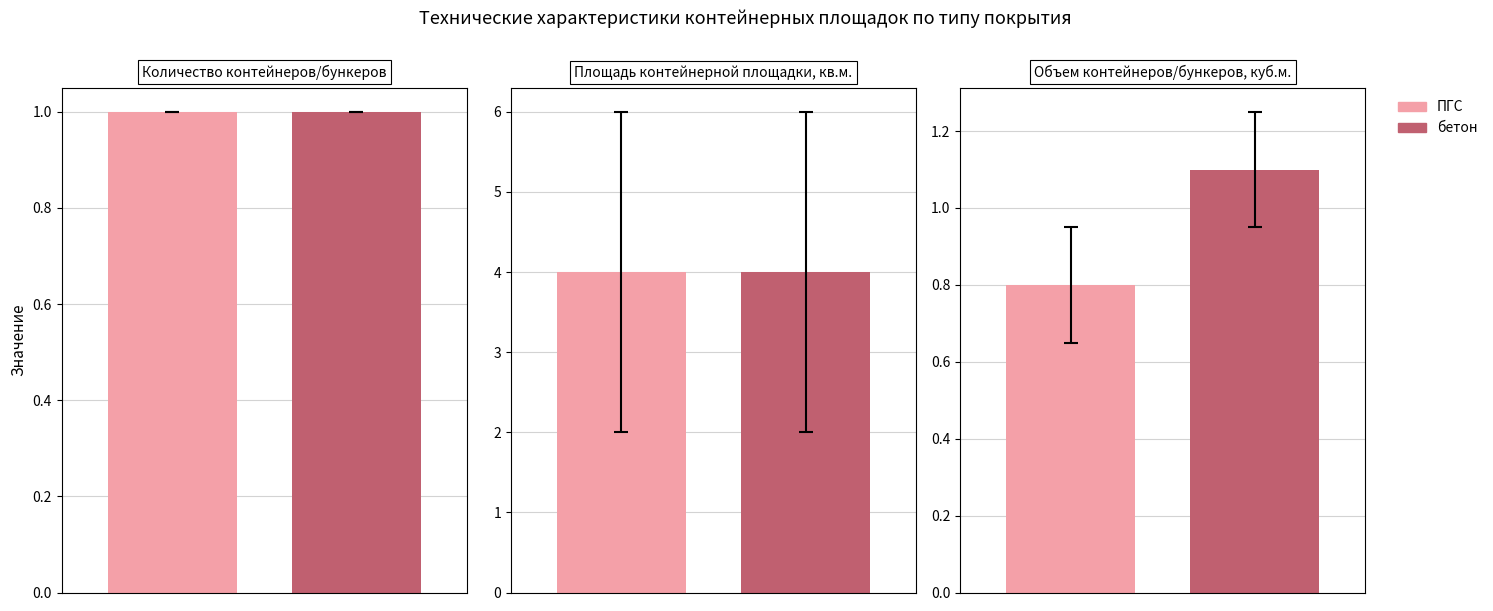

At how many categories does at least one series exceed 3?

2